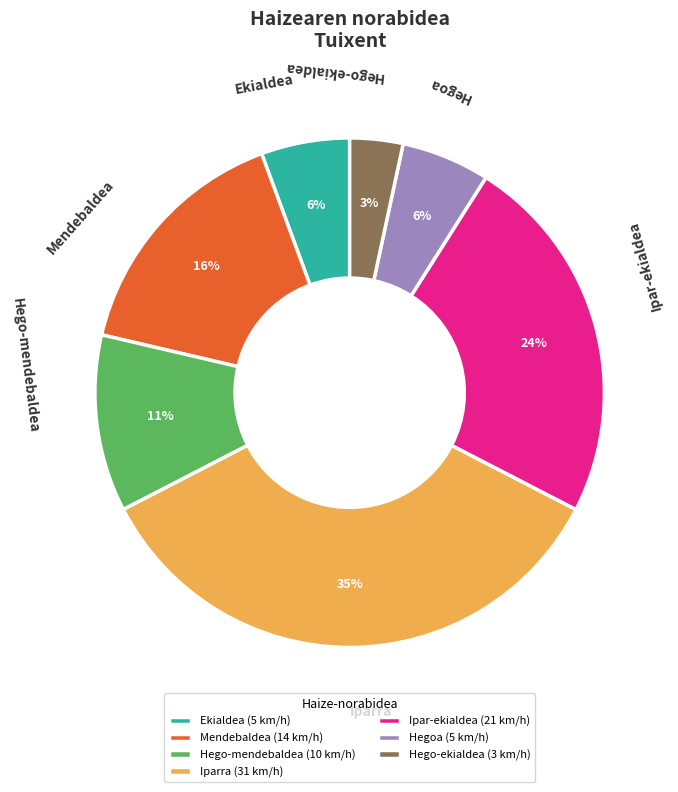

To the nearest percent, what is the average slice percentage?

14%